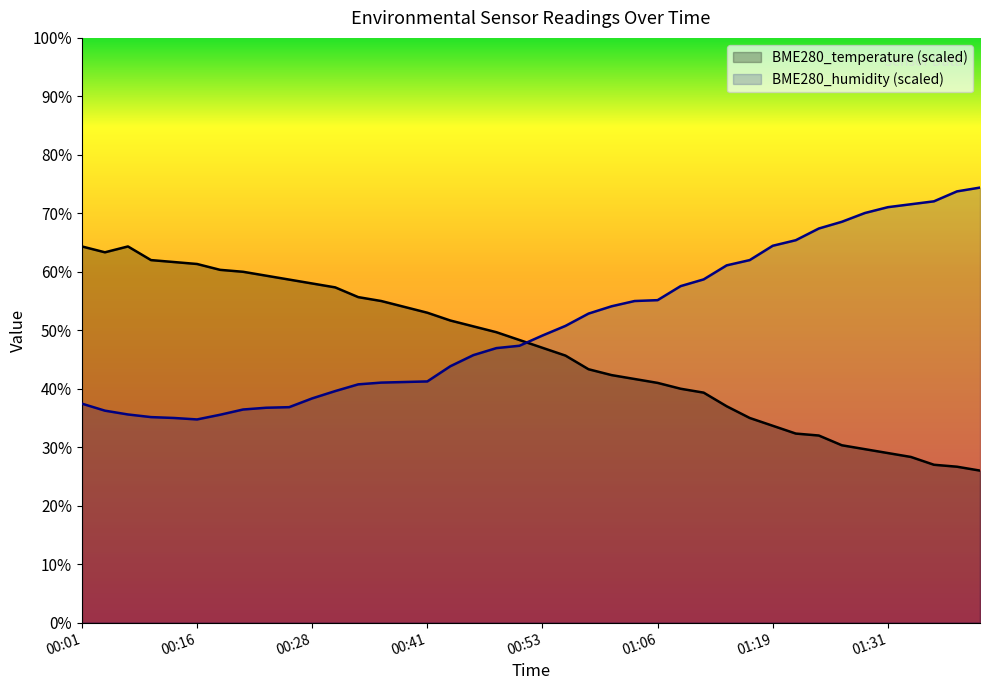

At how many categories does at least one series exceed 35?

40